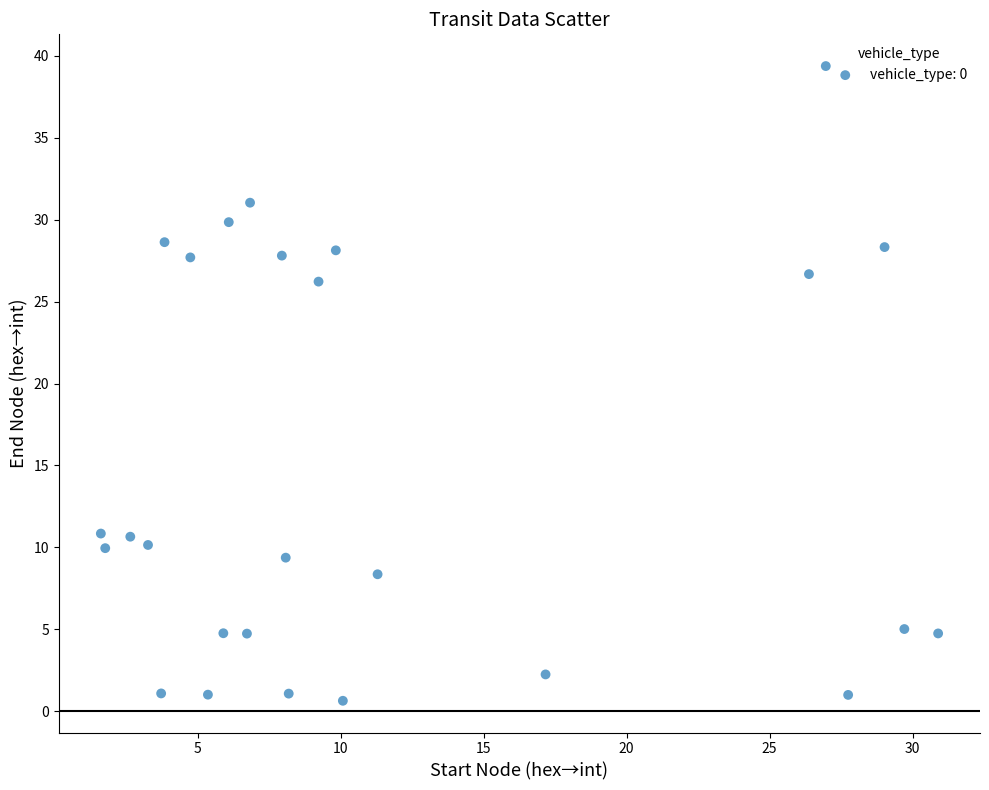

What Y value in the scatter plot is closest to 20?

26.2